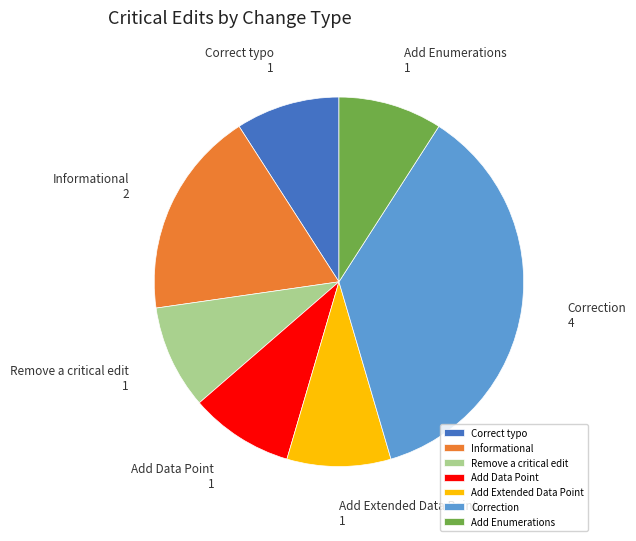

Does Remove a critical edit account for over 50% of the chart?

No